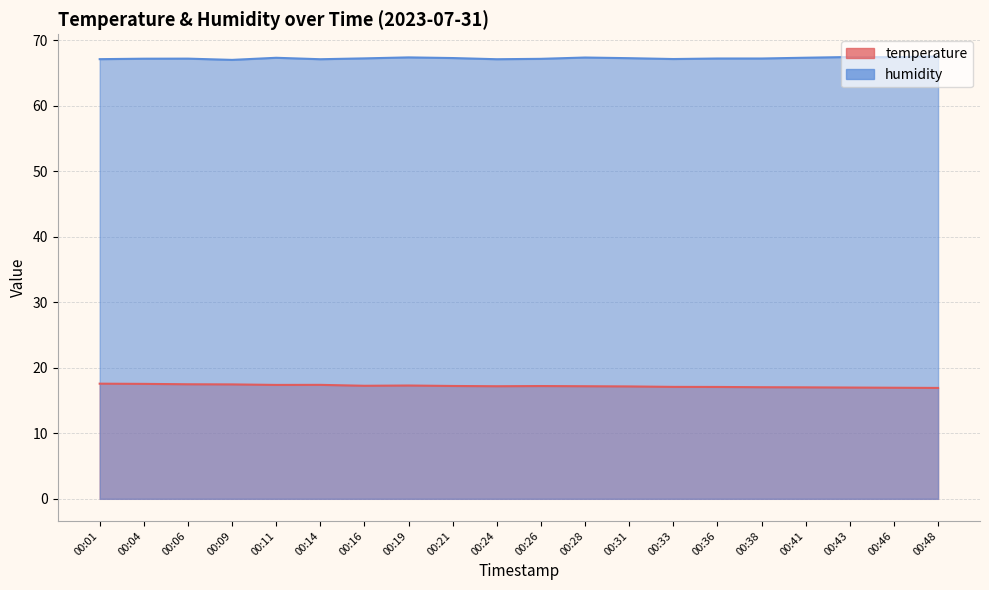

What is the highest value of the humidity series?

67.5